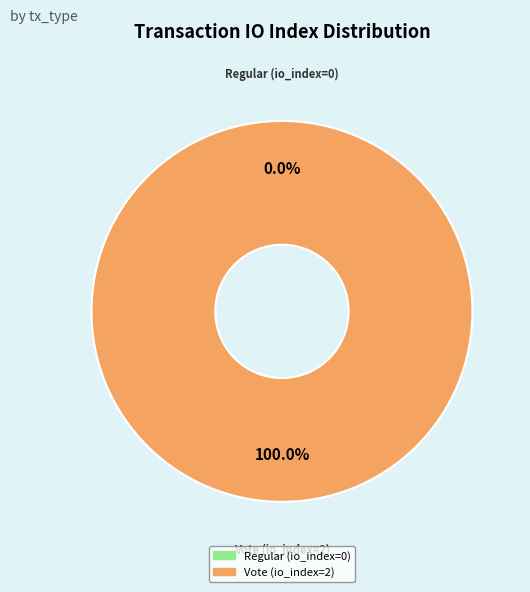

Does any single category account for the majority?

Yes